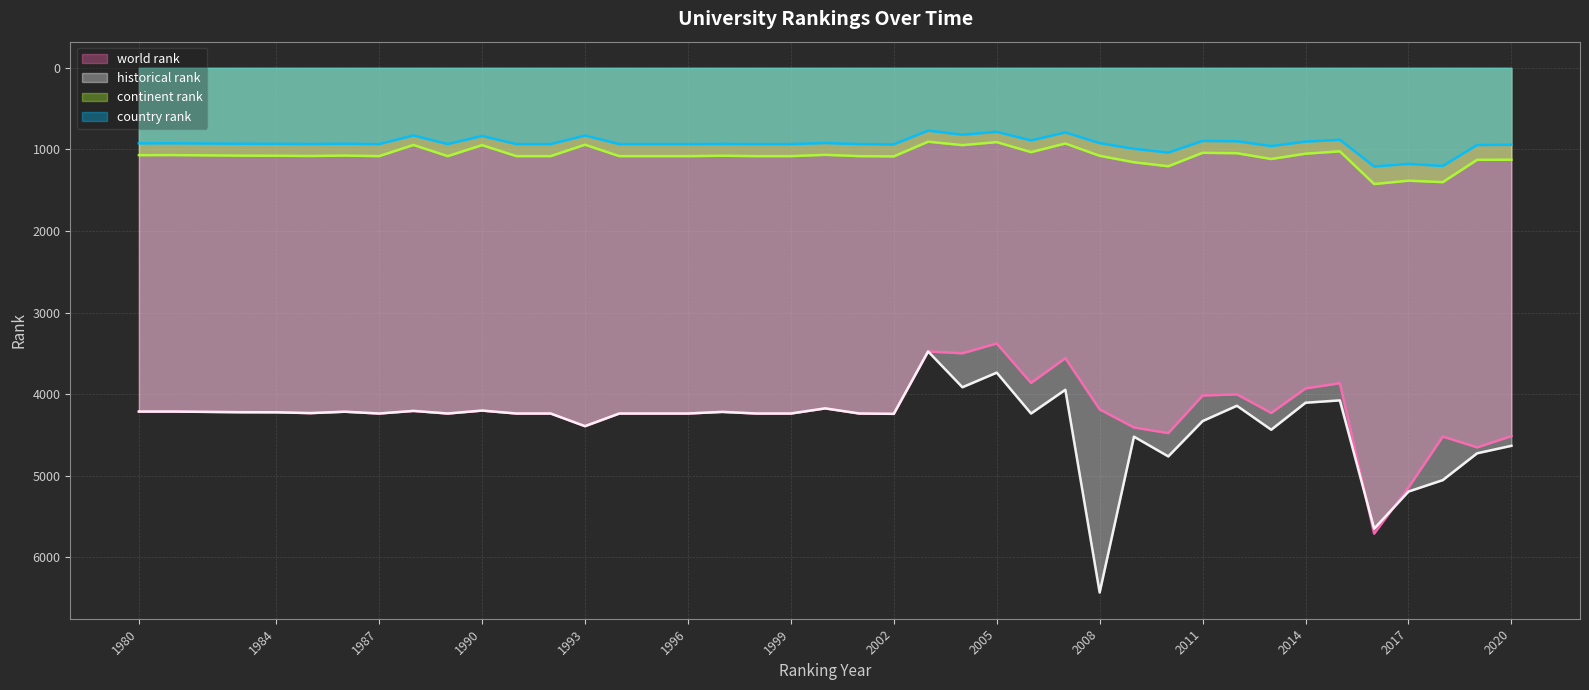

Is it true that continent rank equals 1082 at 1996?

True